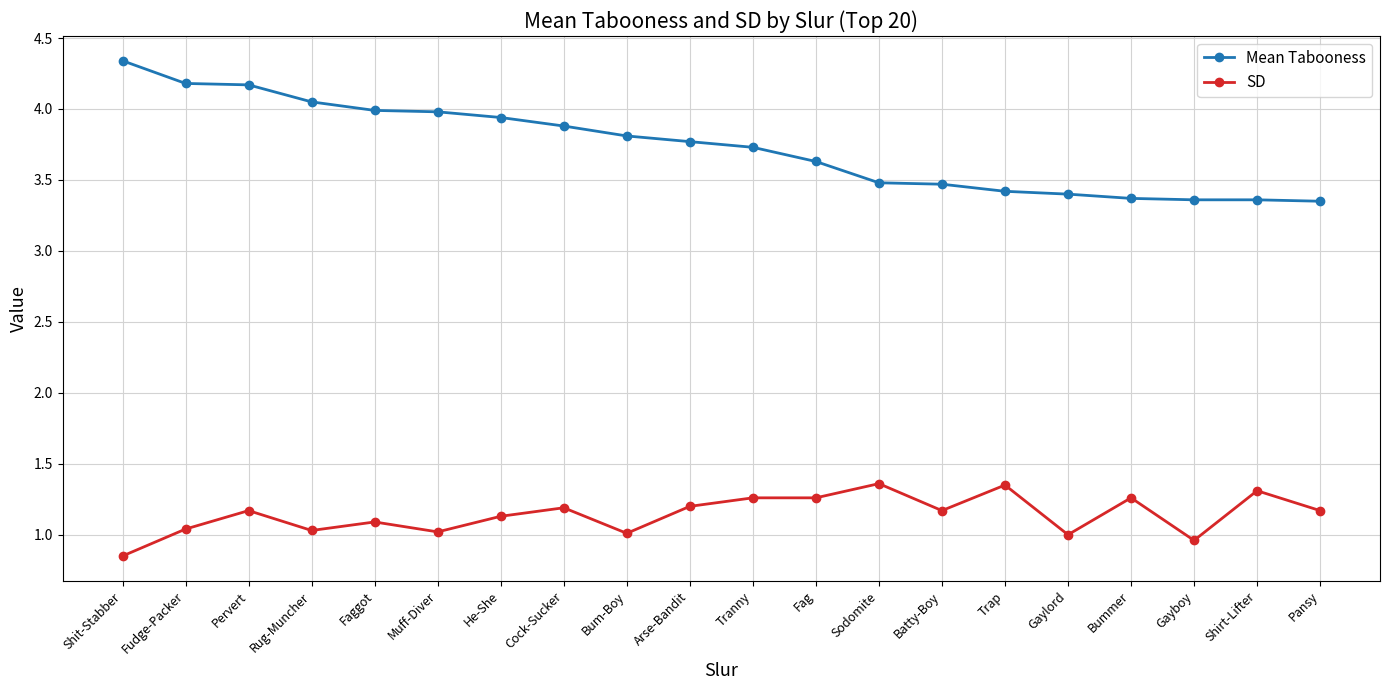

True or false: Mean Tabooness and SD cross at least once.

False